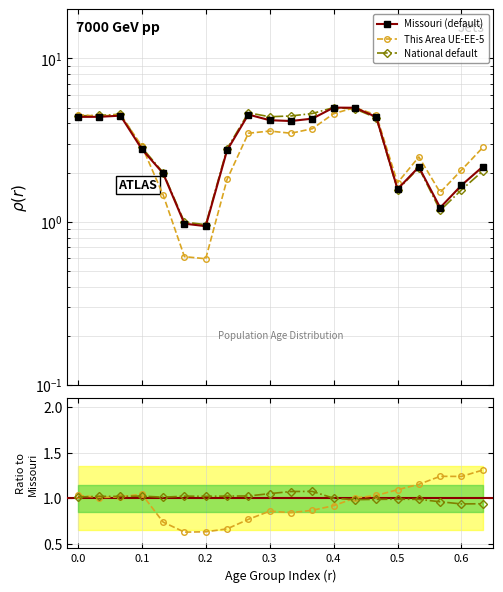

Which series has the largest range (max minus min)?

This Area UE-EE-5